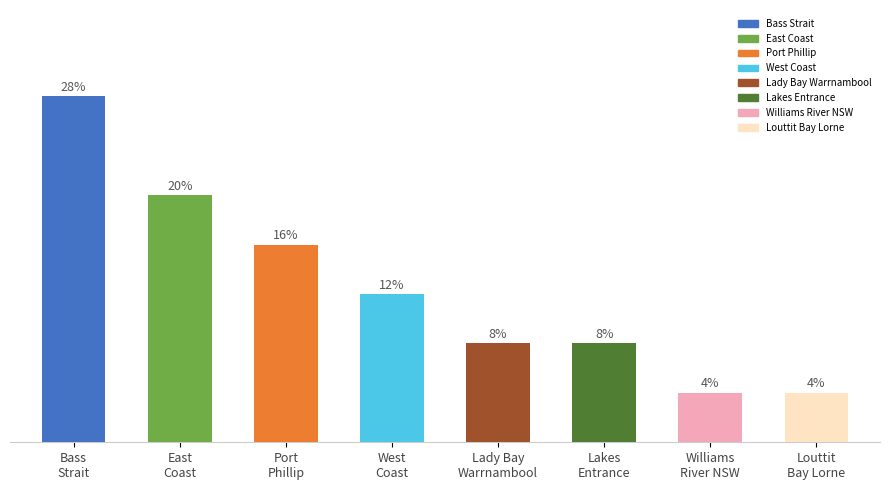

Are the bars horizontal?

No